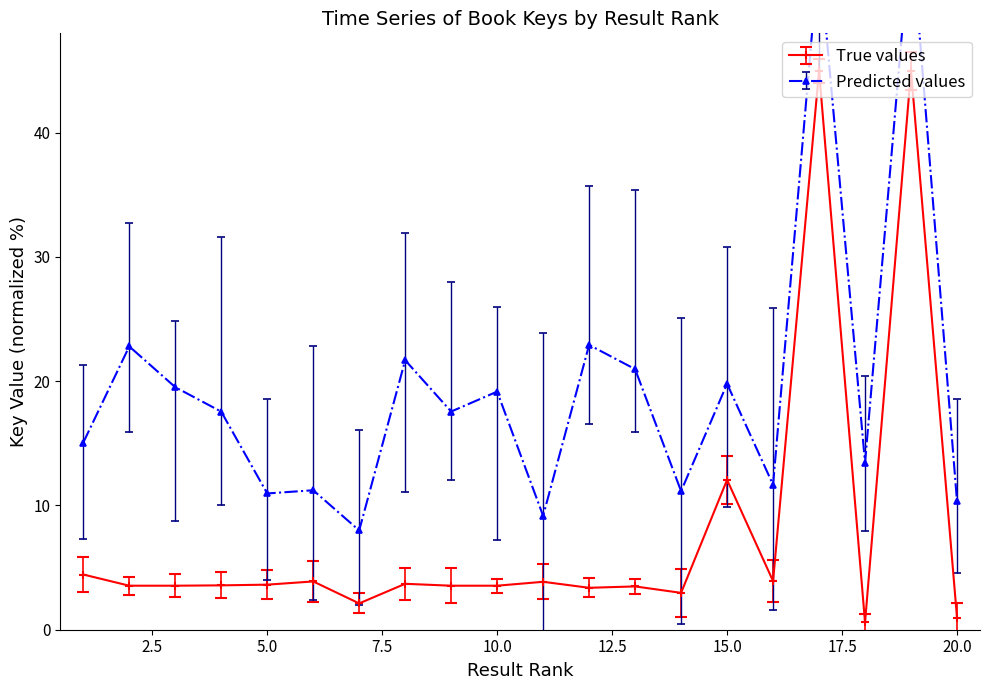

The value of True values at 4 is 1.7. True or false?

False